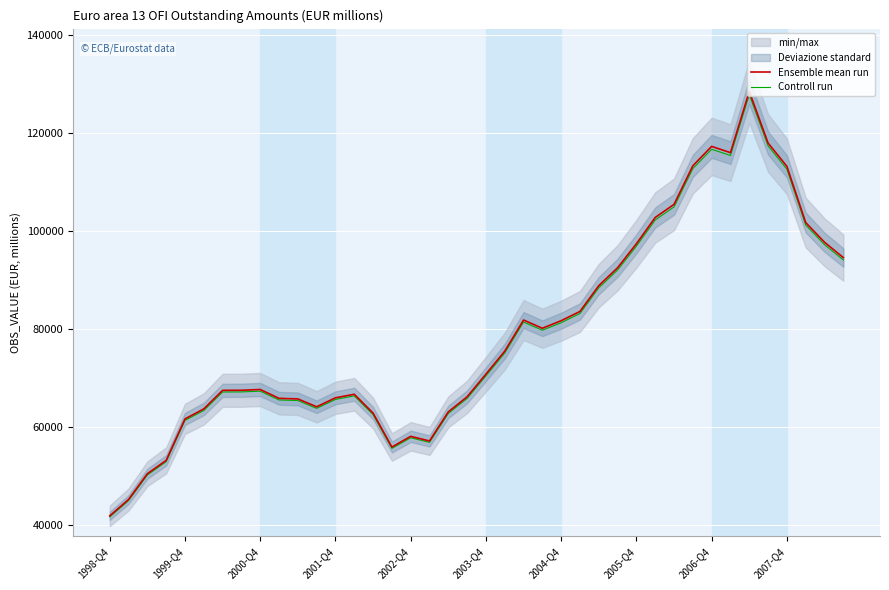

Which has a higher value, 23 or 15?

23